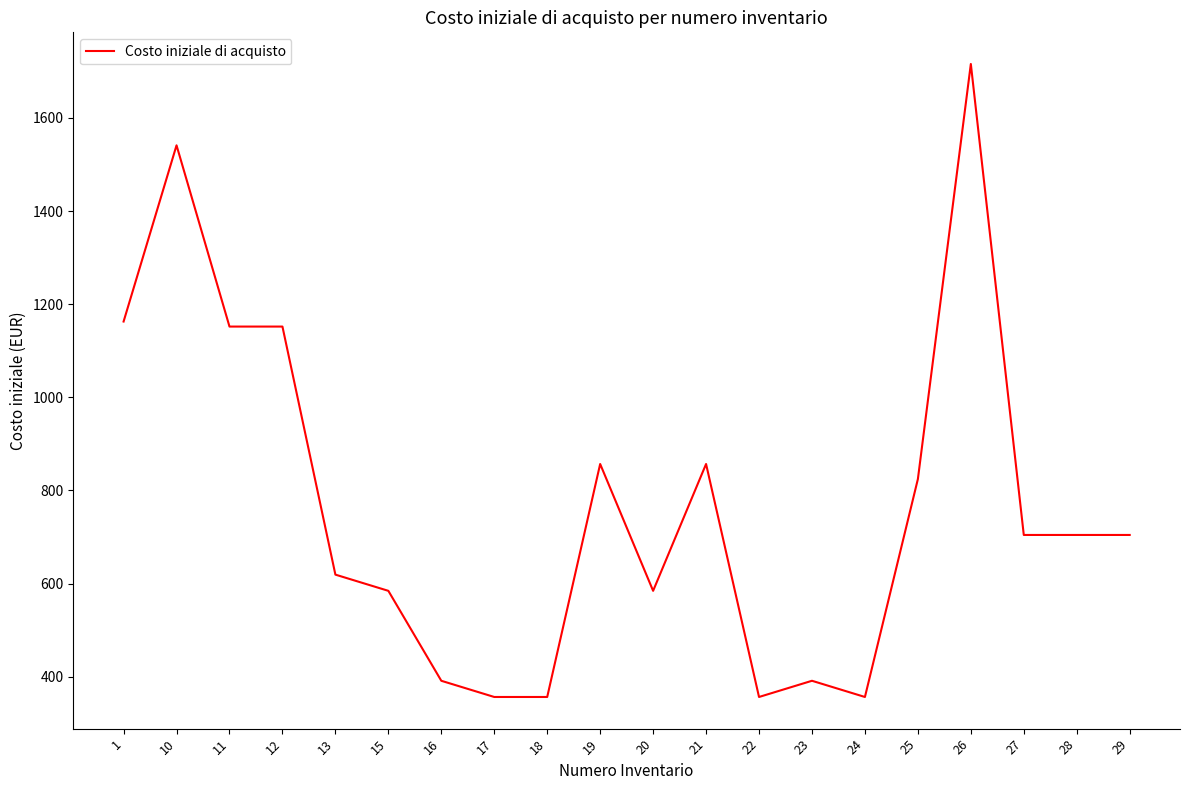

What is the minimum value shown in the chart?

356.4